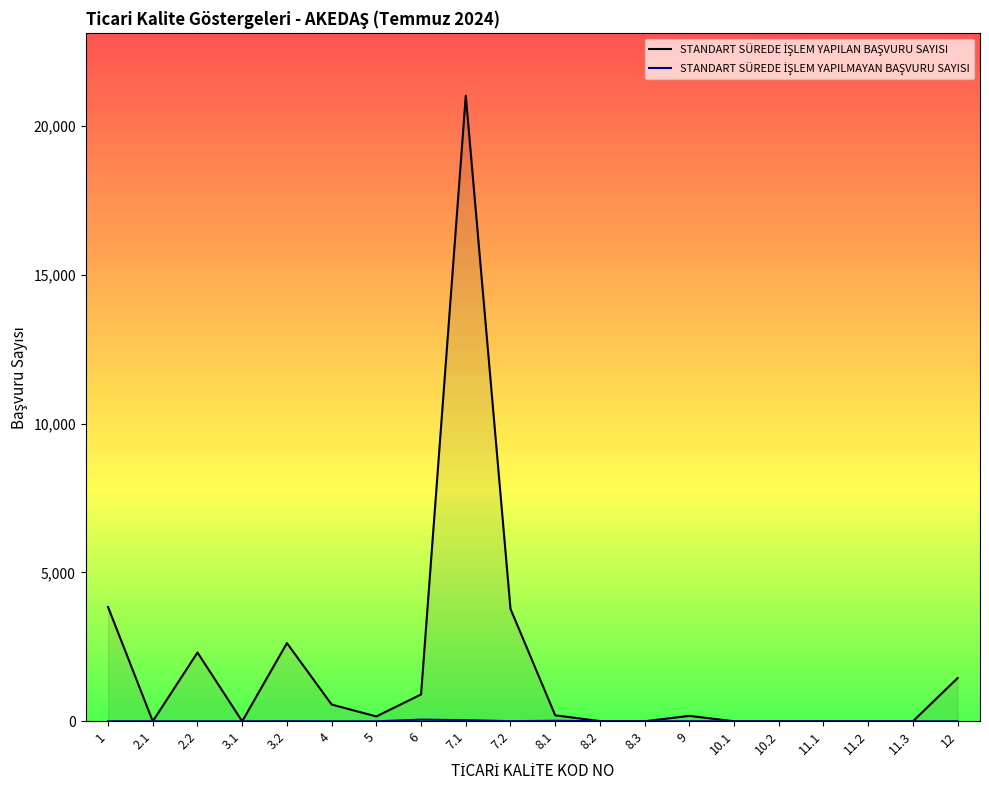

How many values in the STANDART SÜREDE İŞLEM YAPILAN BAŞVURU SAYISI series exceed 182?

9